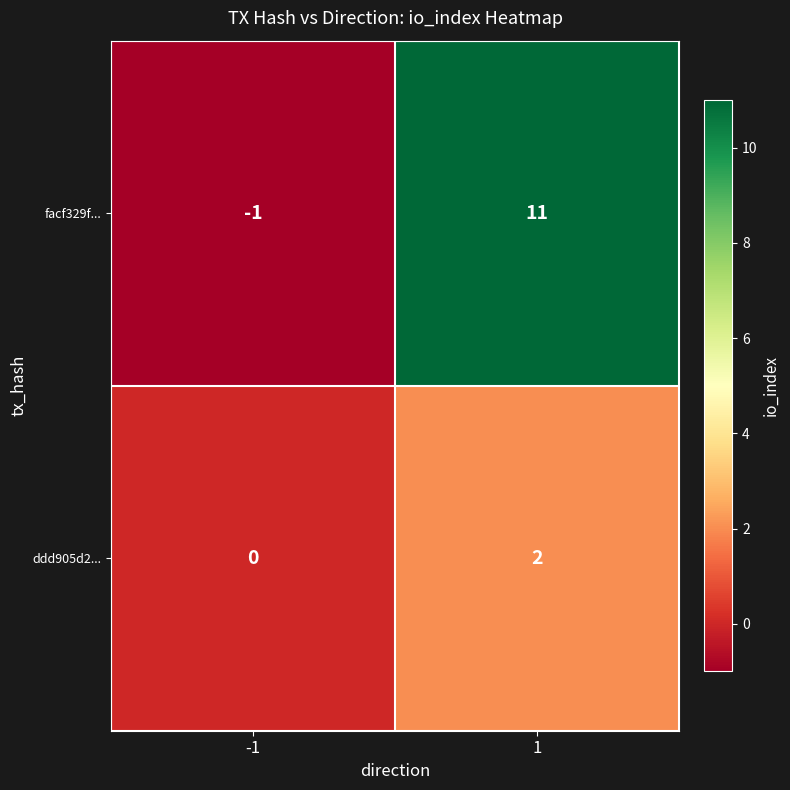

The ddd905d2... series shows -1 at -1. True or false?

False